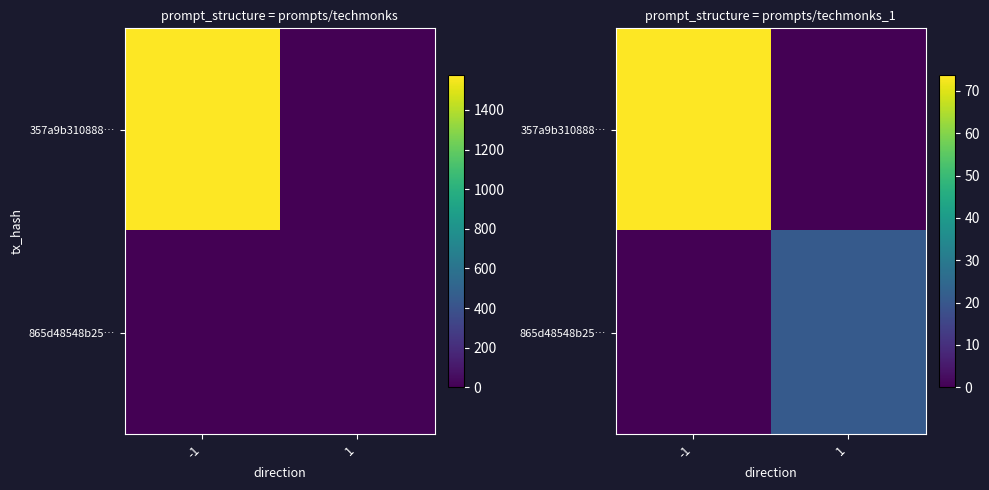

Which has a higher value, 1 or -1?

-1